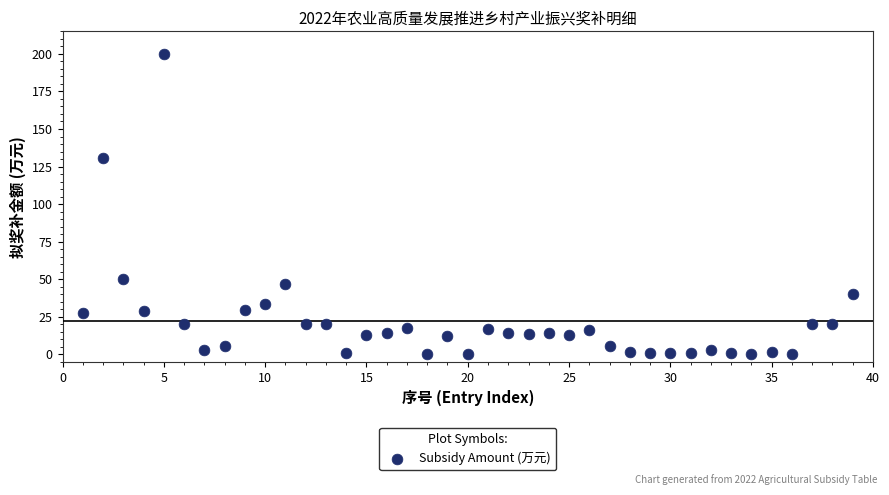

What is the range of X values (max minus min)?

38.0